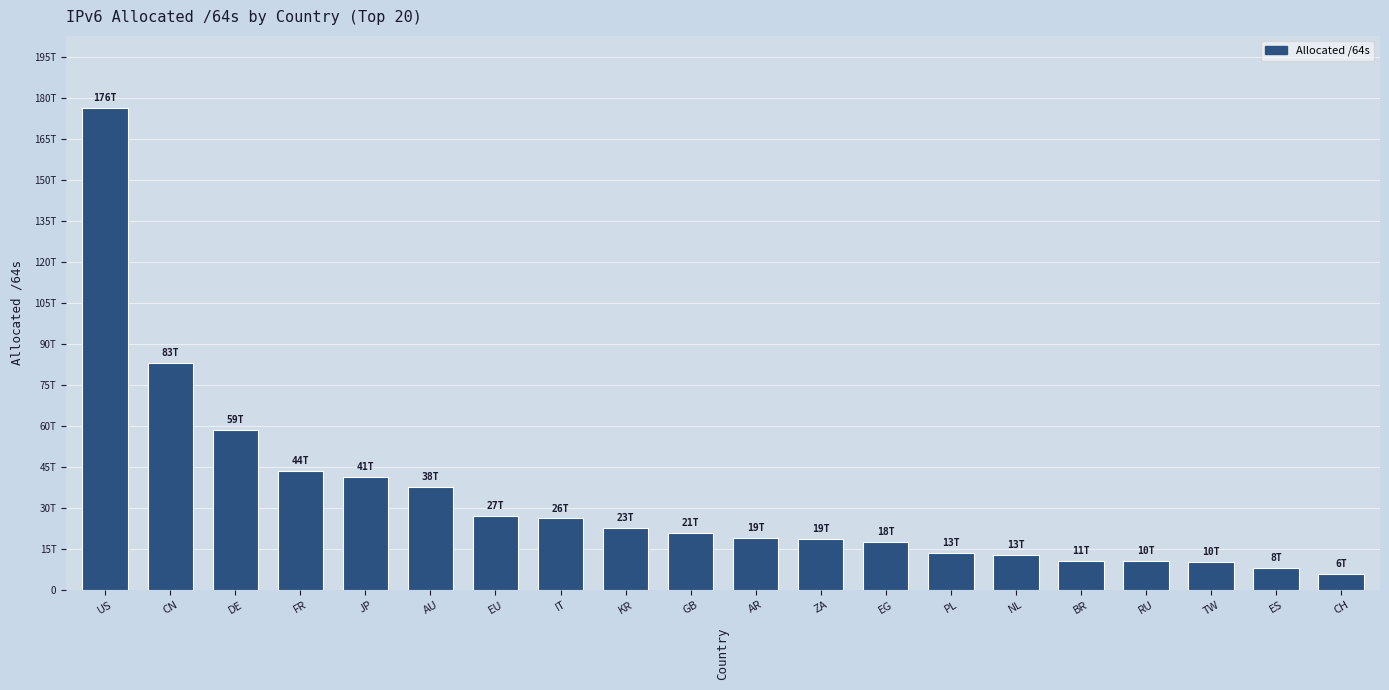

The value at PL is 13473320599552. True or false?

True